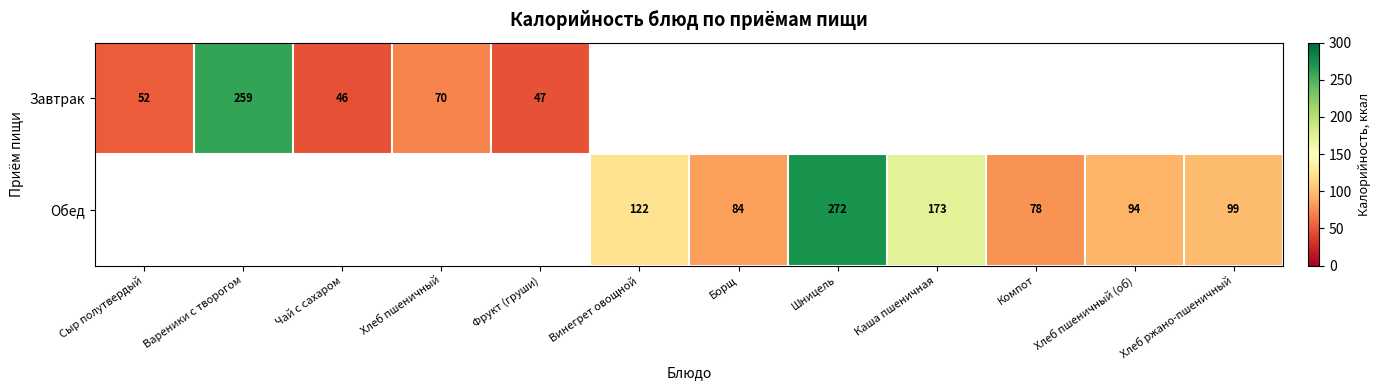

What is the smallest value displayed?

46.0